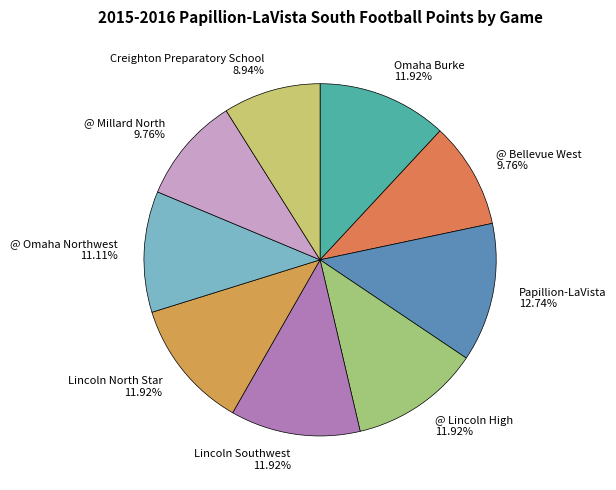

What is the ratio of the value at @ Millard North to the value at @ Omaha Northwest?

0.9